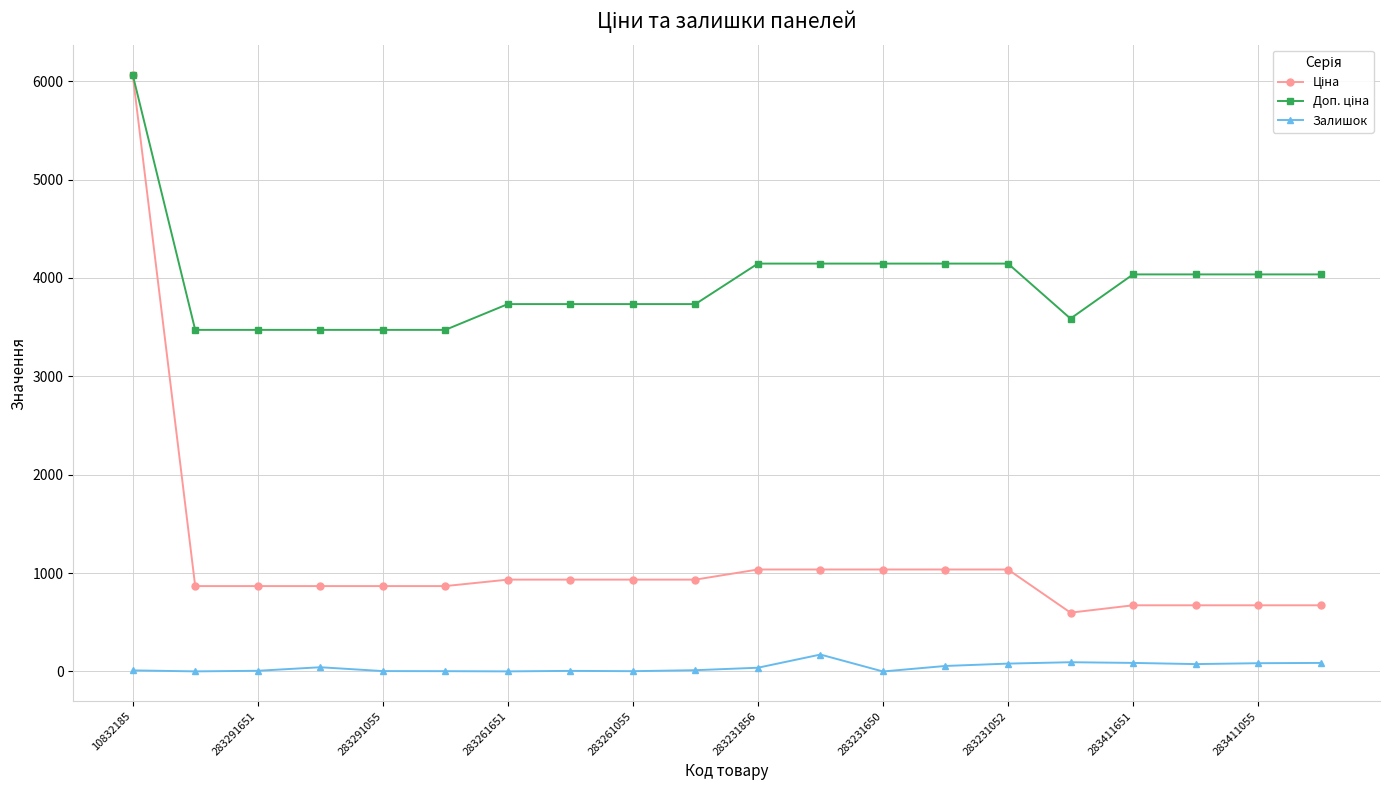

What is the highest value of the Залишок series?

172.0